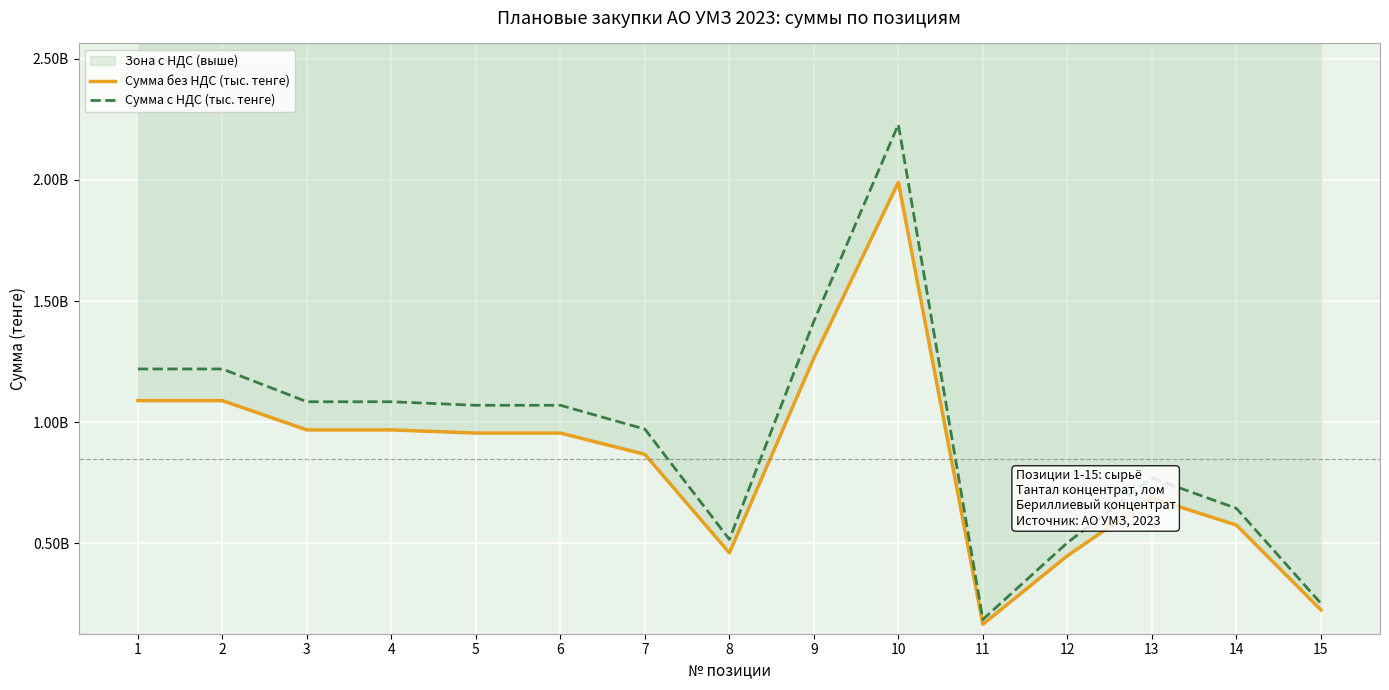

What is the highest value of the Сумма с НДС (тыс. тенге) series?

2229192327.0